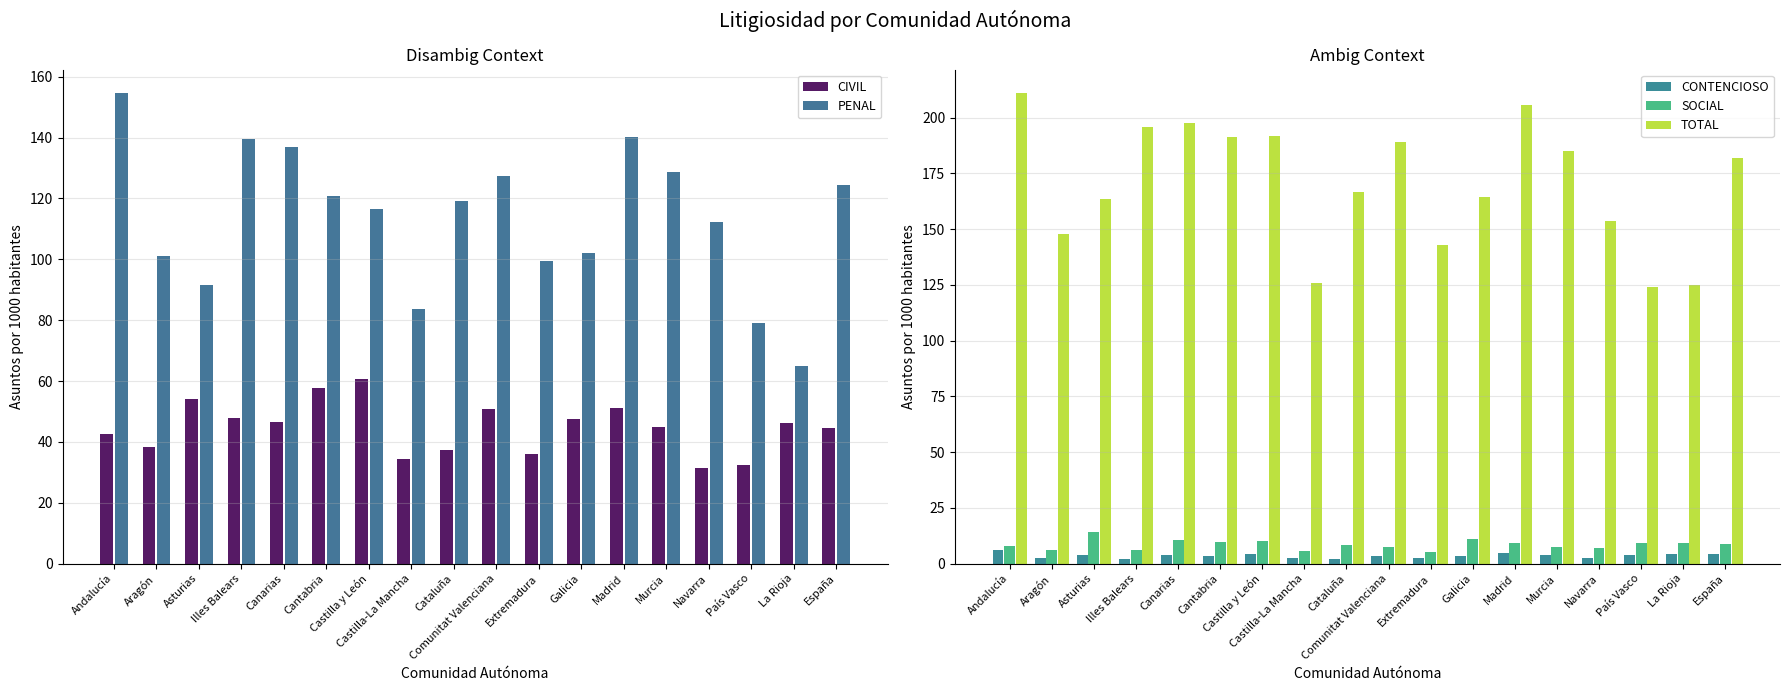

The CONTENCIOSO series shows 3.6 at Galicia. True or false?

True